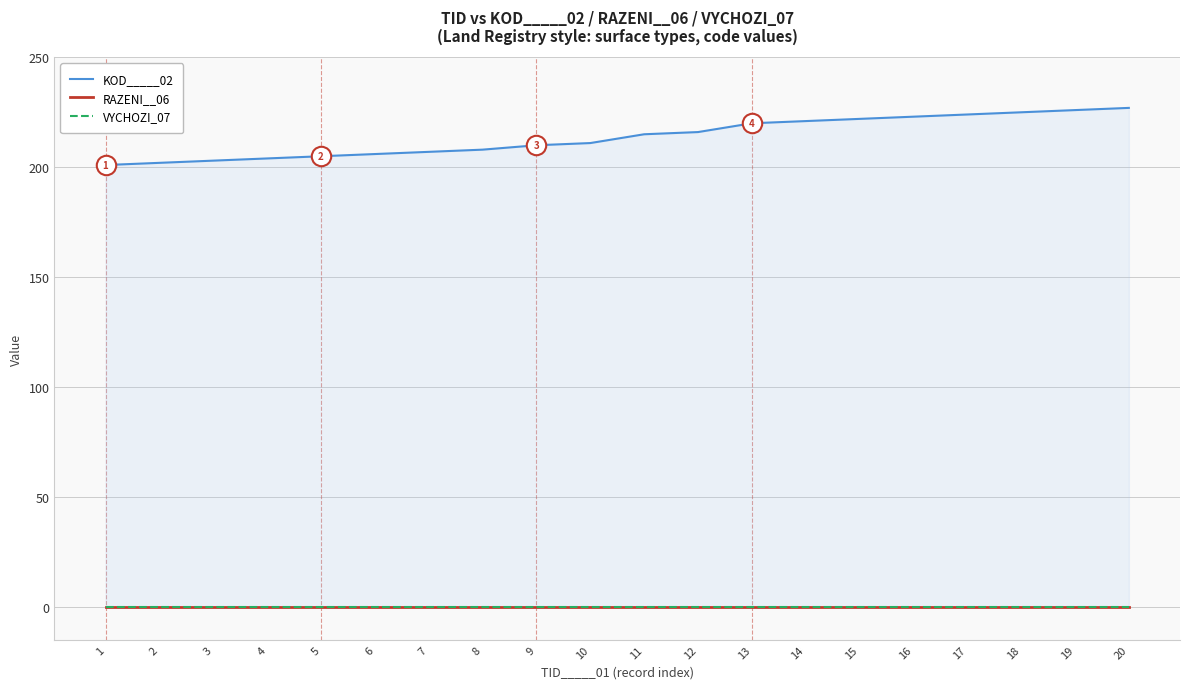

How many lines are shown in the chart?

3